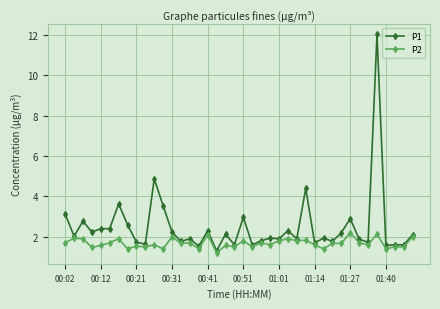

What is the highest value of the P1 series?

12.0